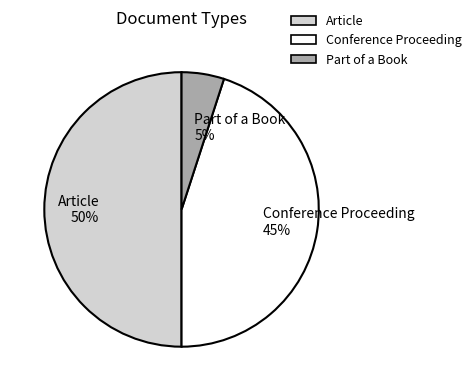

The Conference Proceeding 45% slice represents 45% of the pie. True or false?

True